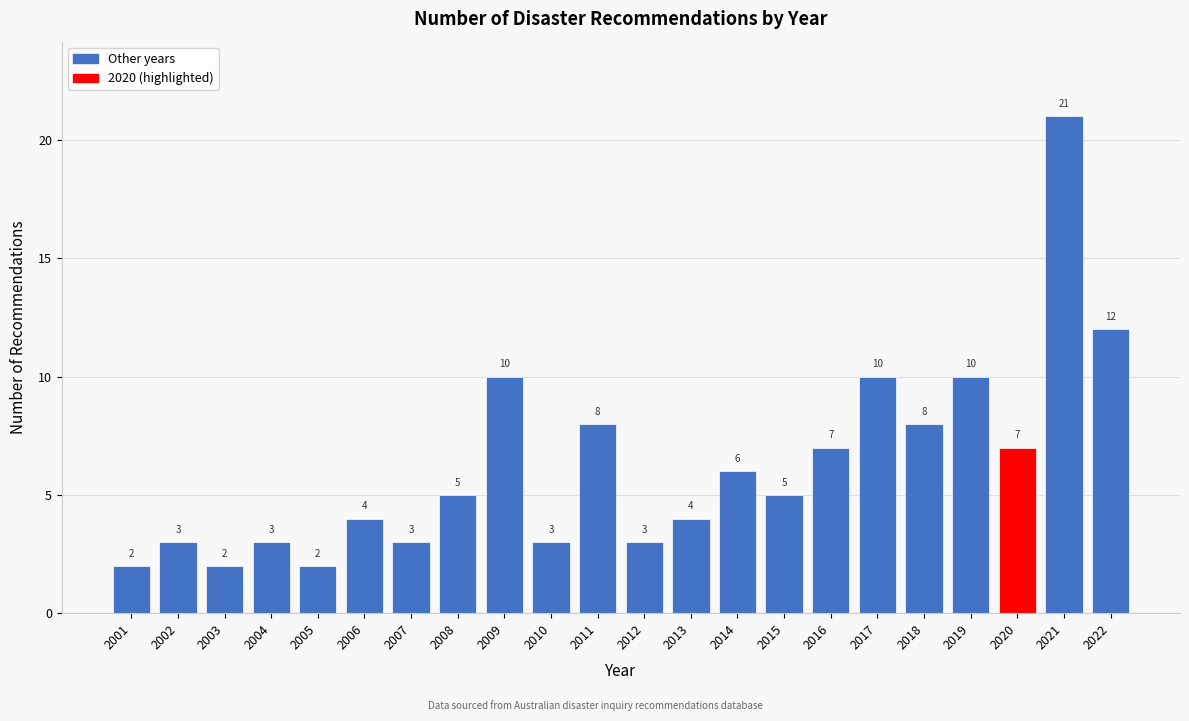

Reading right to left, what are all the values shown in this chart?

12	21	7	10	8	10	7	5	6	4	3	8	3	10	5	3	4	2	3	2	3	2